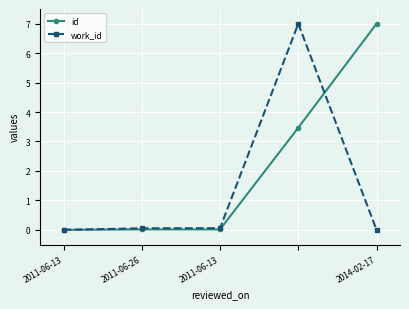

Which series has the largest total across all categories?

id